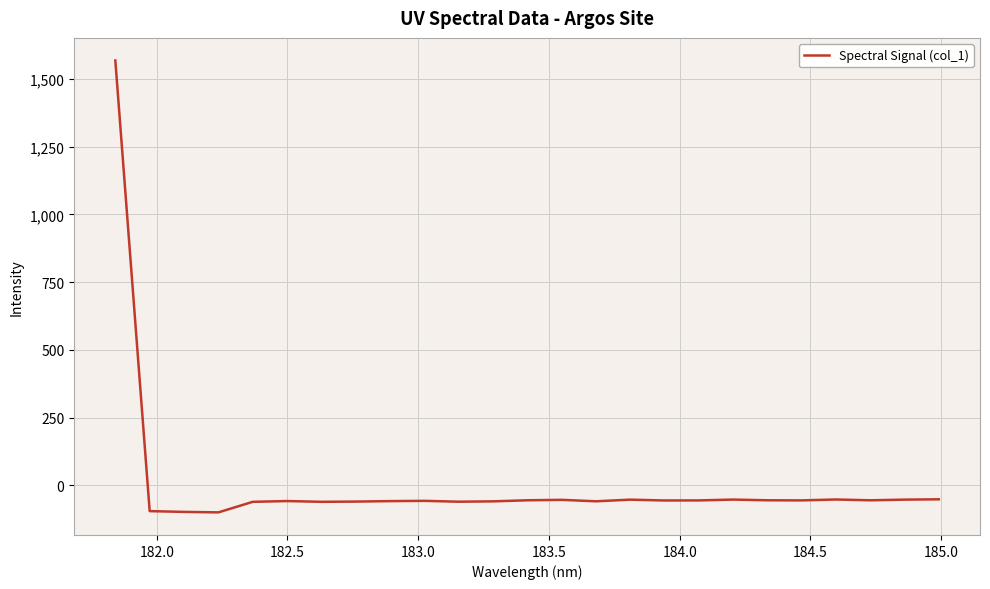

True or false: the data has more than 1 interior local peaks.

True